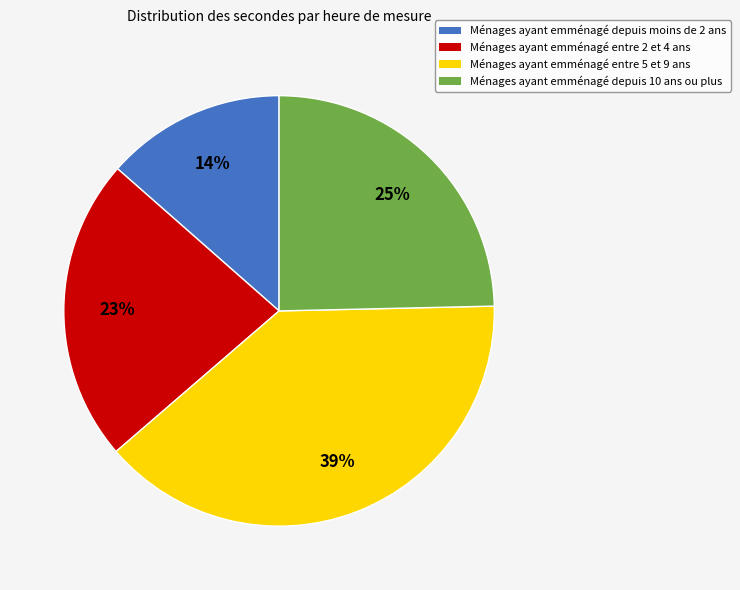

To the nearest percent, what is the average slice percentage?

25%